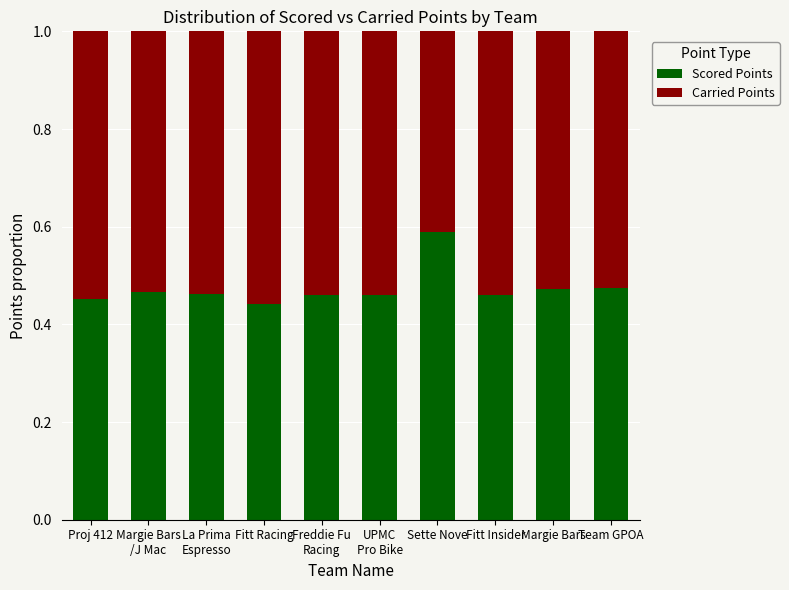

Which category has the highest value in the Scored Points series?

Sette Nove